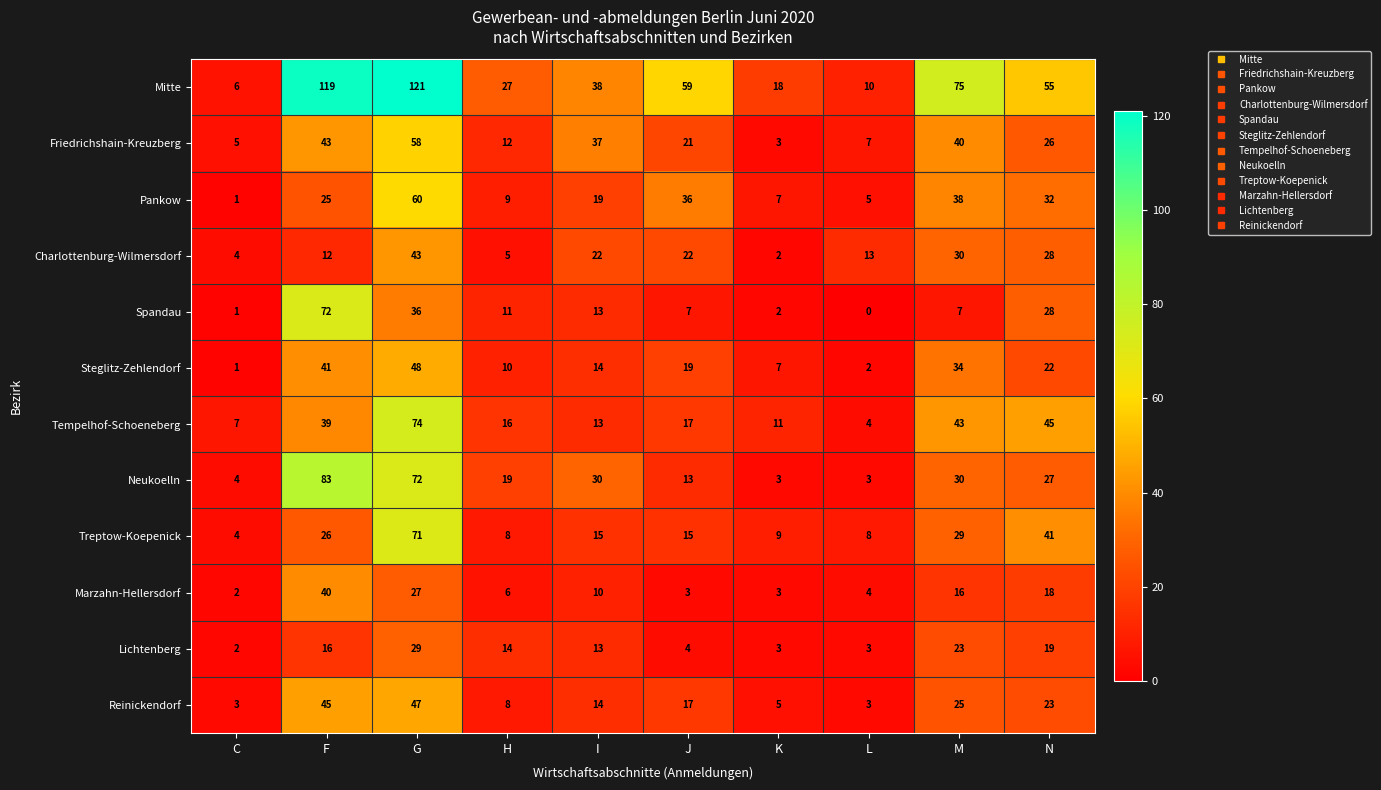

What is the sum of the Pankow values at J and I?

55